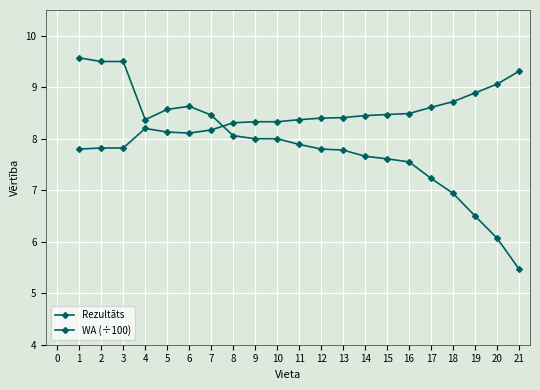

How many times do WA (÷100) and Rezultāts cross each other?

1